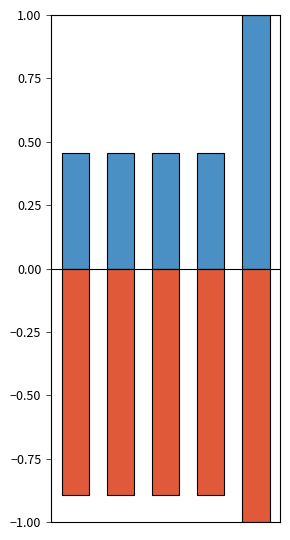

What is the total value across all series at 2?

-0.4